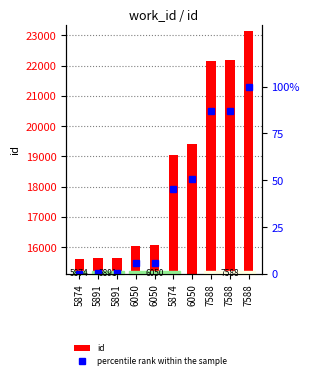

What is the total value across all series at 6050?

16044.6